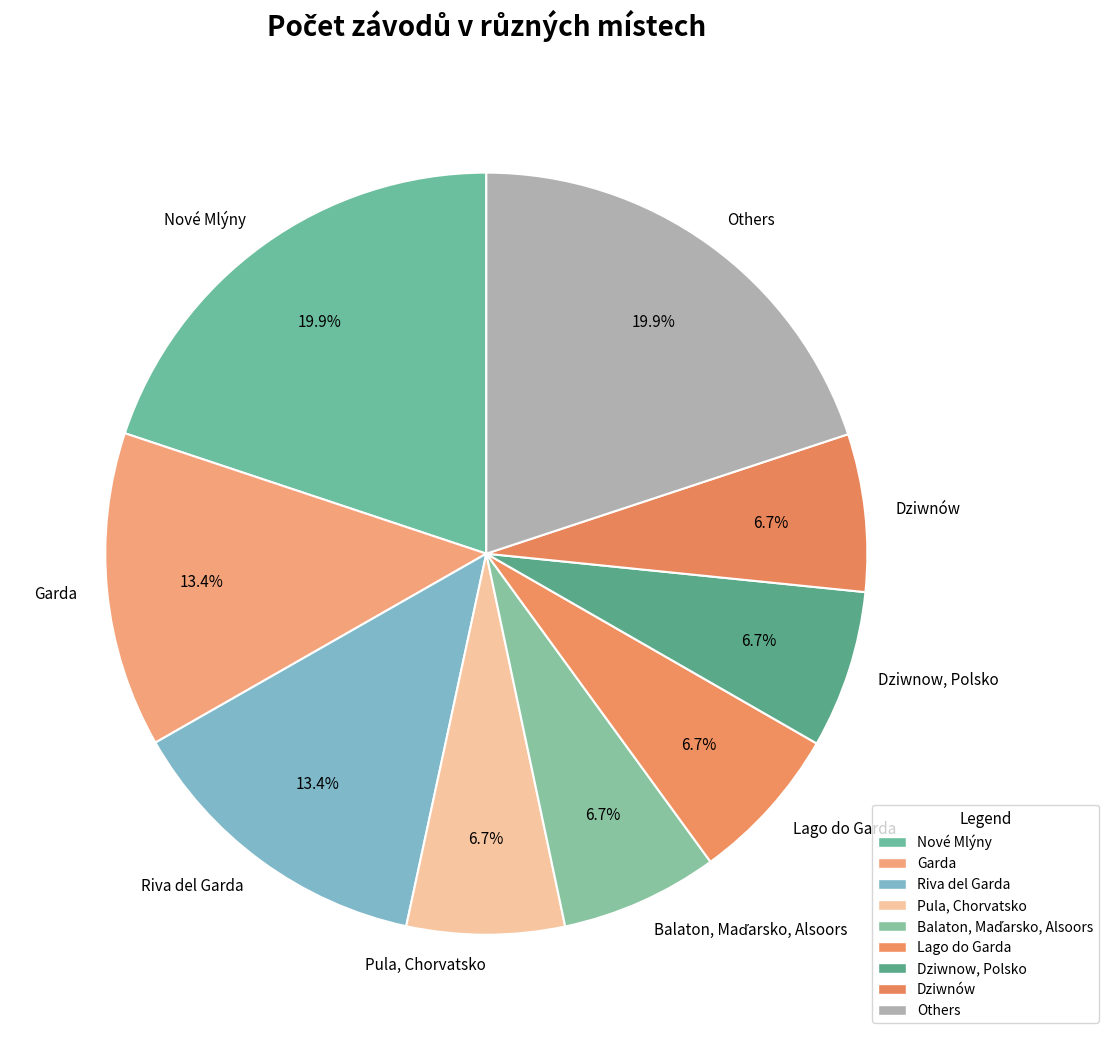

How many slices are in this pie chart?

9